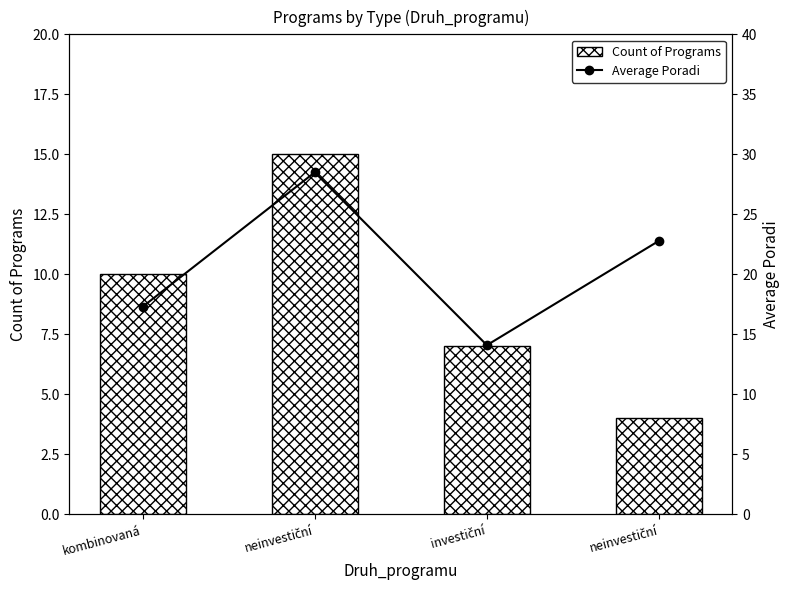

How many values in the Count of Programs series exceed 10?

1